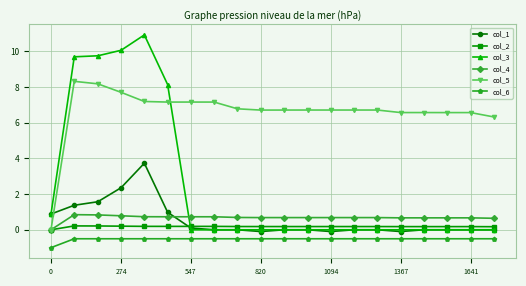

How many series are shown in this chart?

6